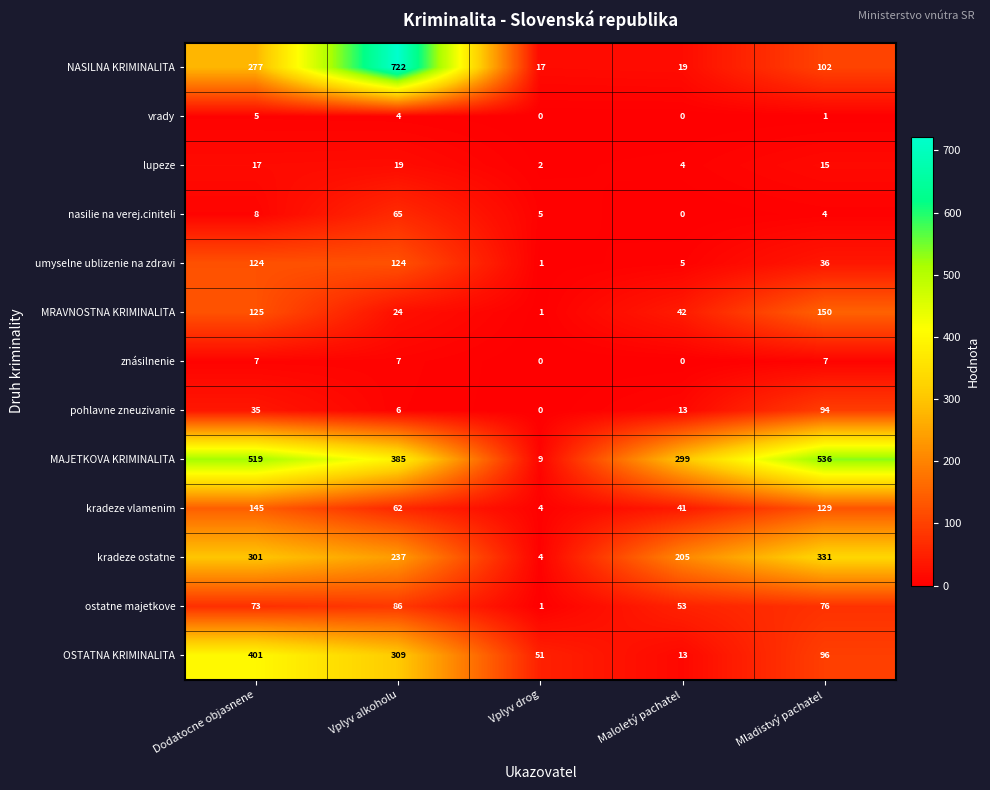

What is the average value of the umyselne ublizenie na zdravi series?

58